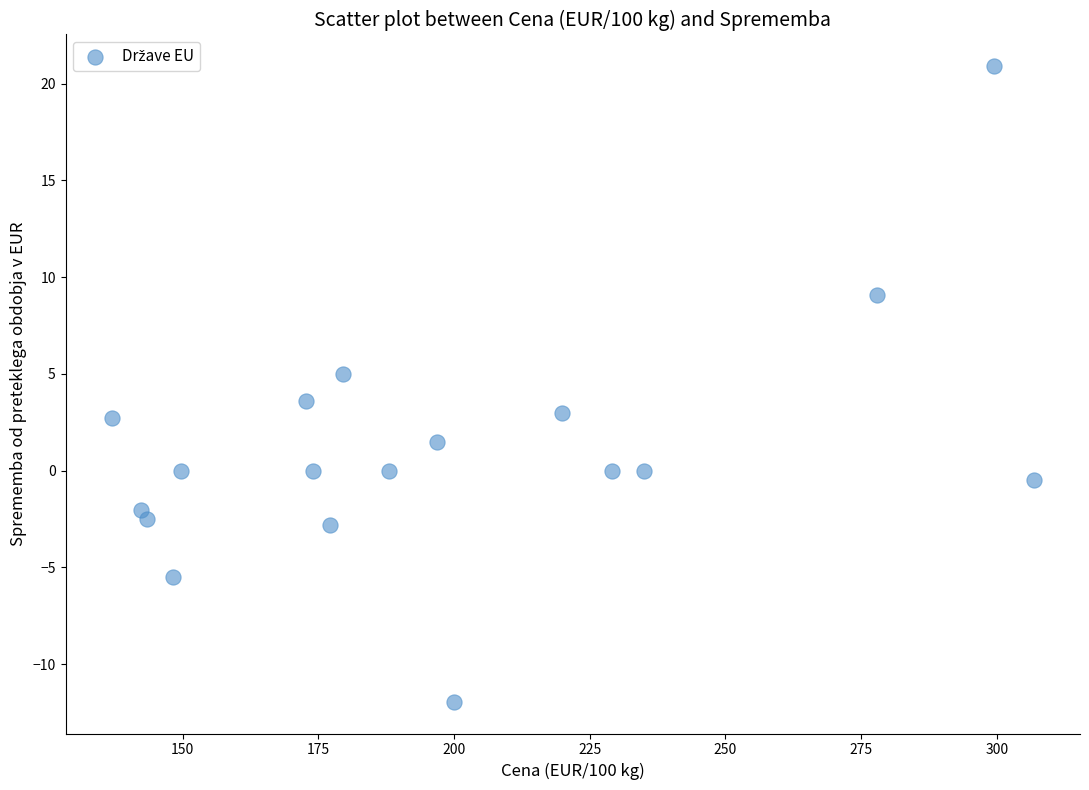

What is the range of X values (max minus min)?

169.9